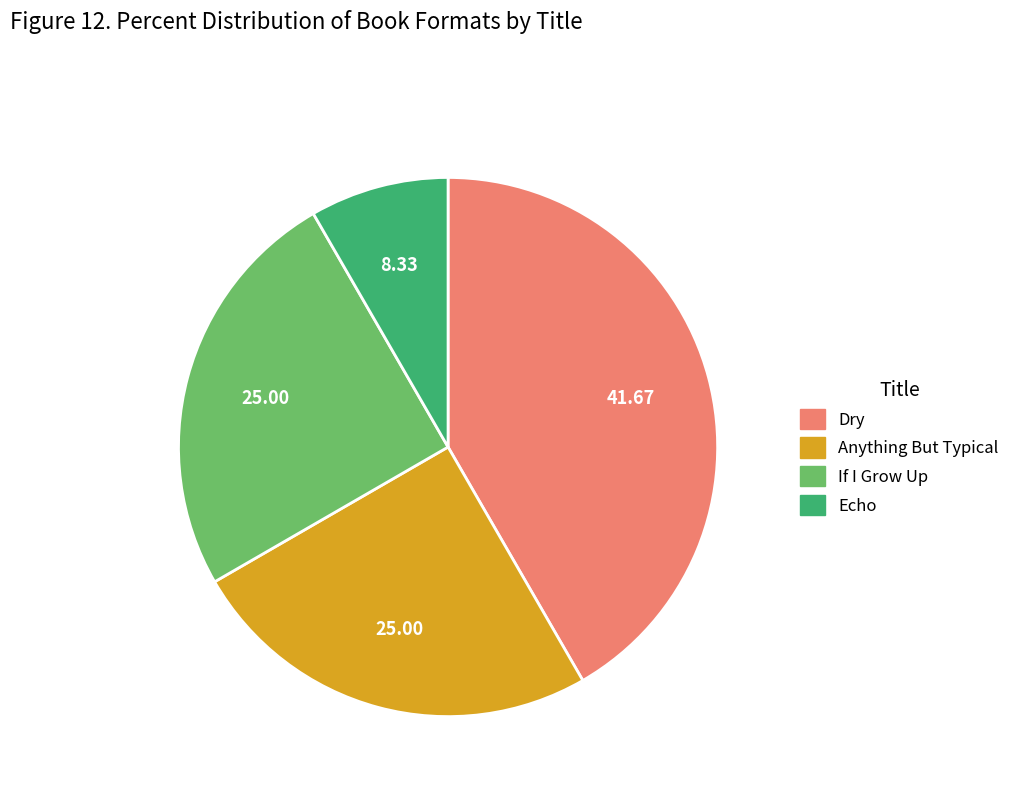

Combined, do Anything But Typical and Dry account for over 50%?

Yes